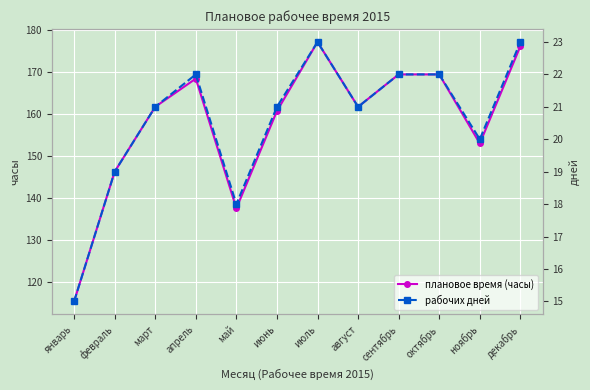

Which category has the lowest value in the плановое время (часы) series?

январь